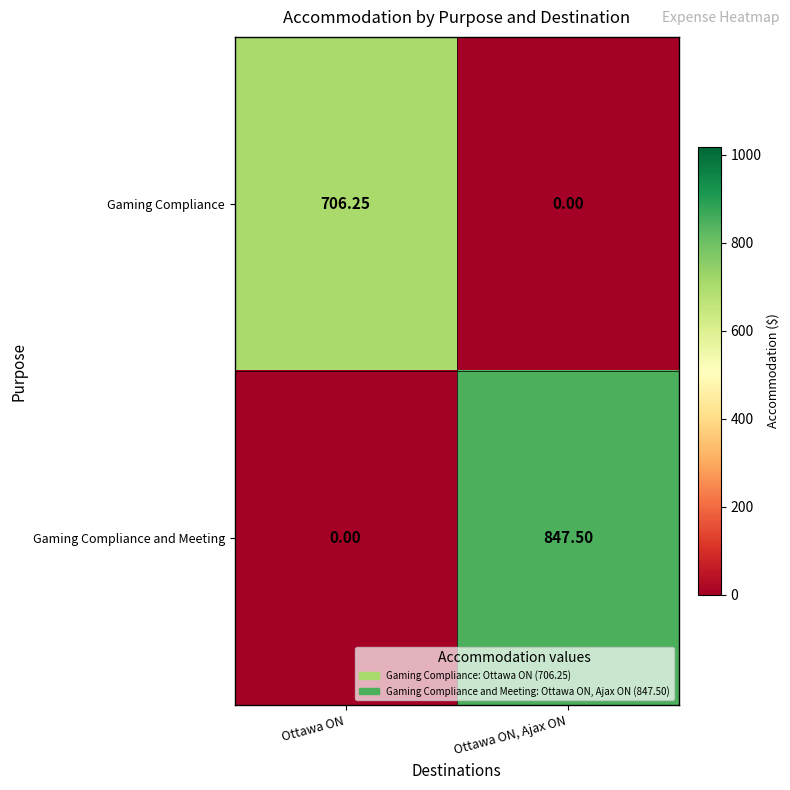

At which category is the sum across all series the highest?

Ottawa ON, Ajax ON